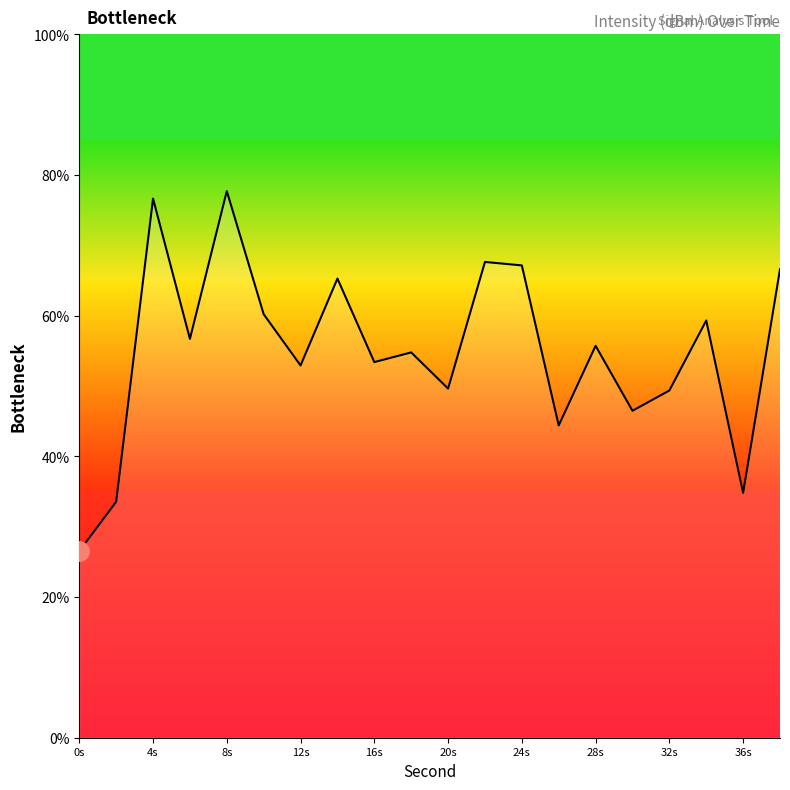

What is the smallest value displayed?

26.5